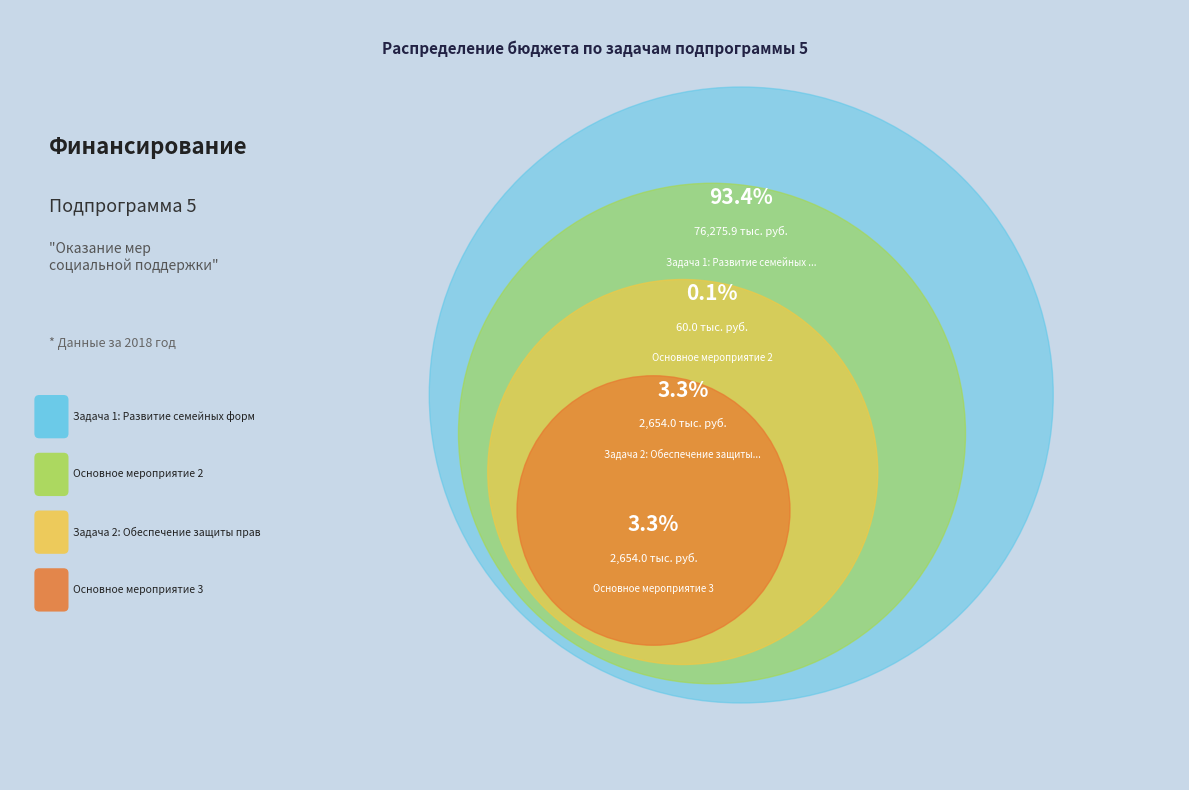

To the nearest percent, what is the average slice percentage?

25%